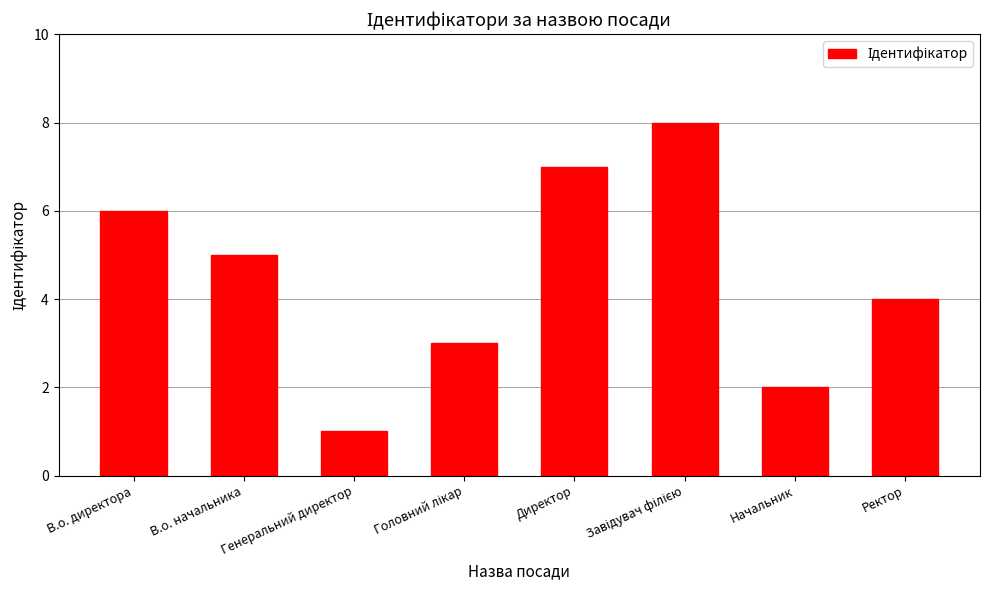

Which label corresponds to the smallest value in the chart?

Генеральний директор